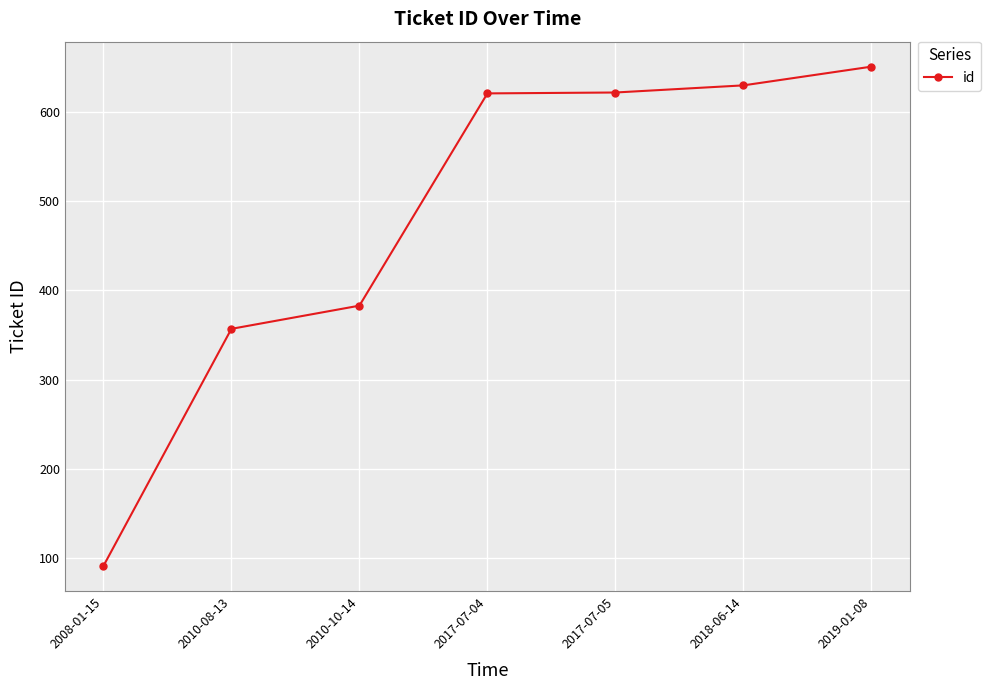

True or false: the data shows 357 at 2010-08-13.

True